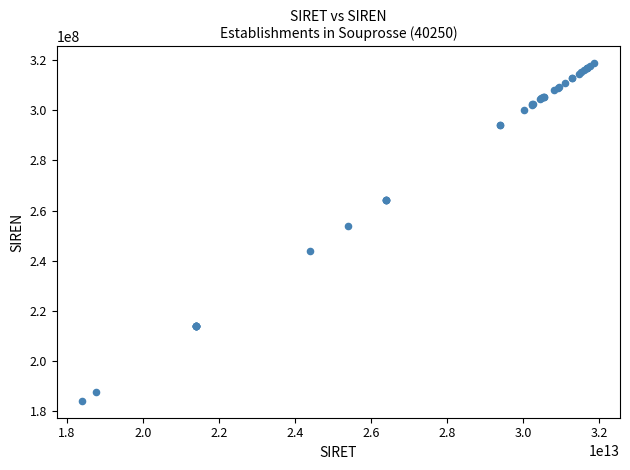

What Y value in the scatter plot is closest to 251392254?

254000821